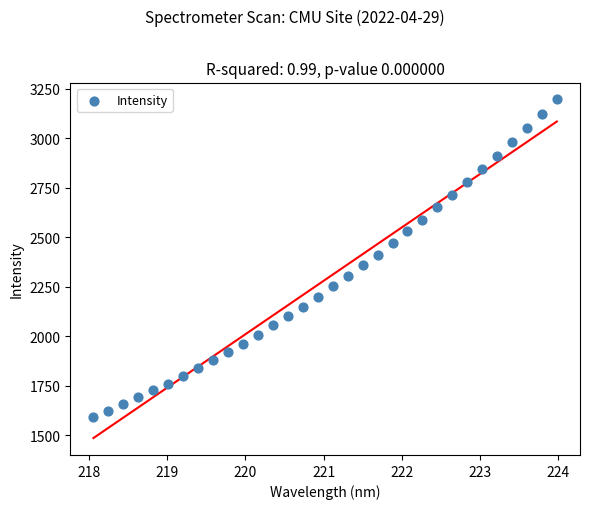

What is the range of X values (max minus min)?

5.9